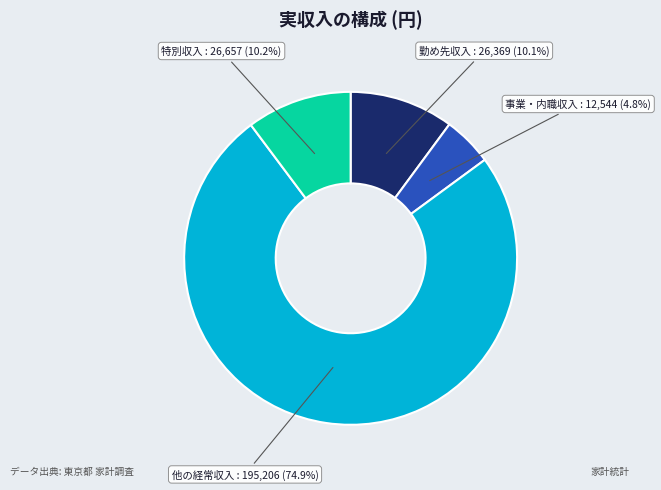

To the nearest percent, what is the difference between the largest and smallest slice percentages?

70%